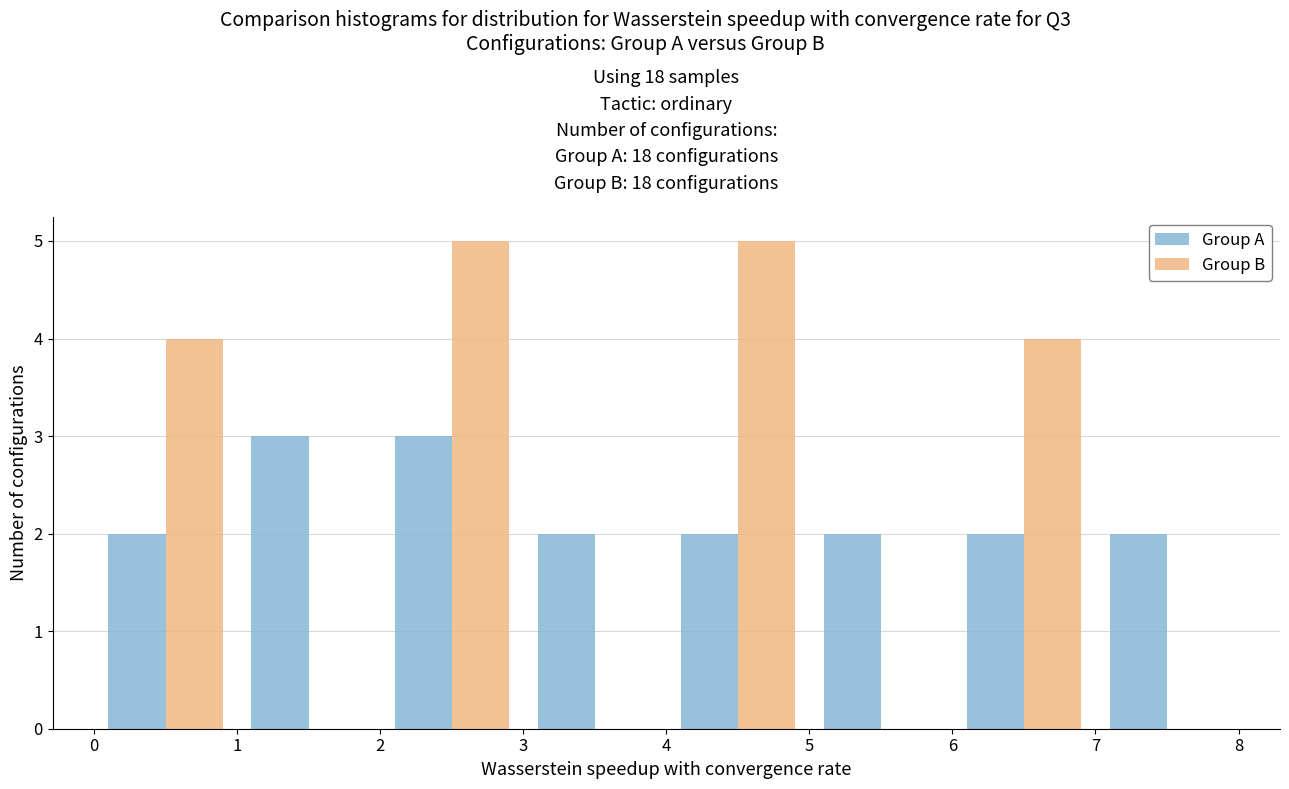

Reading left to right, transcribe this chart: for each range on the x-axis, give the height of each series' bar. The values are not printed on the chart, so give them approximately, as read against the axis.

0 to 1: Group A=2	Group B=4
1 to 2: Group A=3	Group B=0
2 to 3: Group A=3	Group B=5
3 to 4: Group A=2	Group B=0
4 to 5: Group A=2	Group B=5
5 to 6: Group A=2	Group B=0
6 to 7: Group A=2	Group B=4
7 to 8: Group A=2	Group B=0